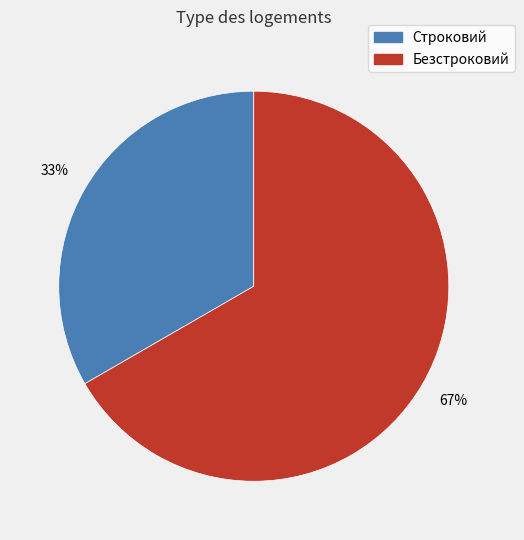

Is there a majority slice in this chart?

Yes